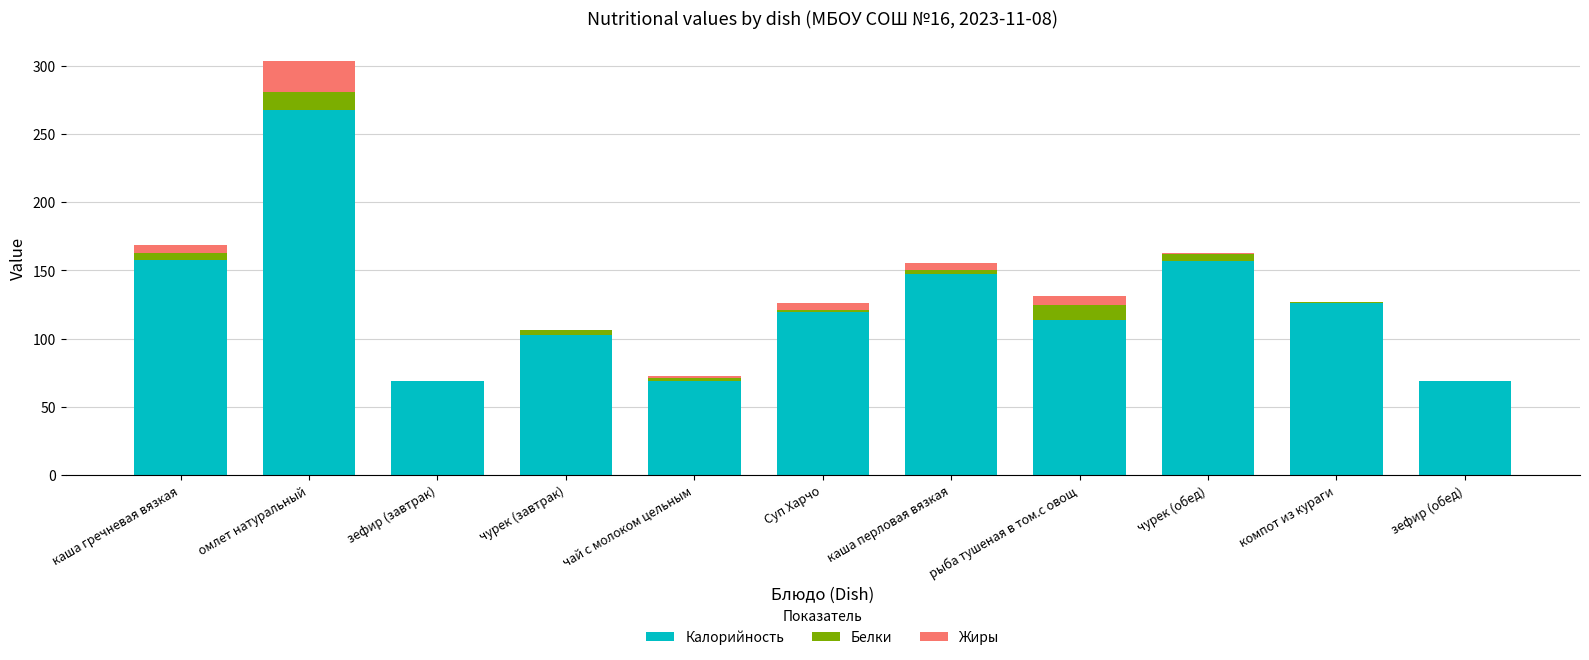

What is the sum of all Калорийность values?

1398.6